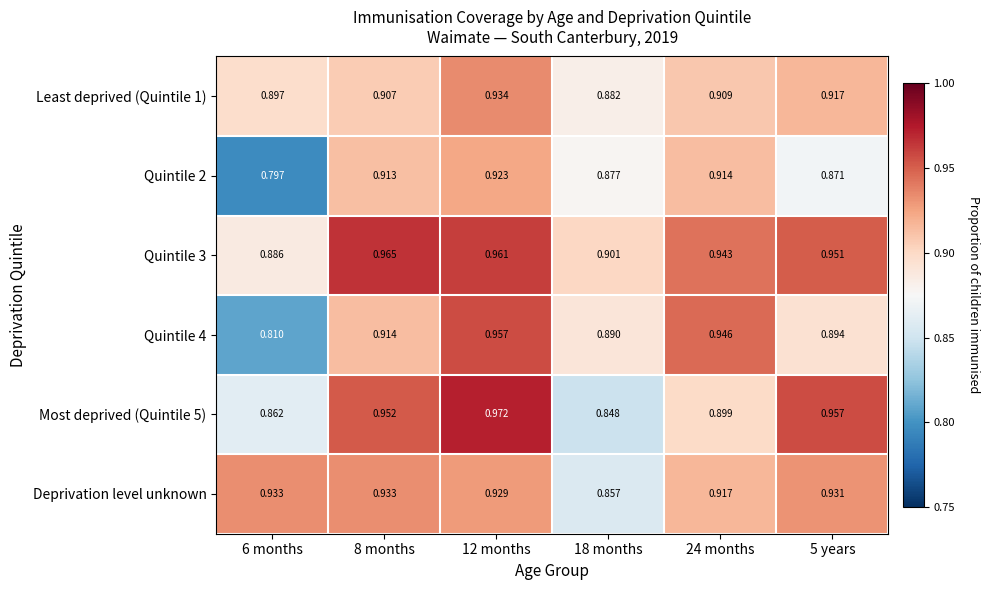

Is the value of Quintile 3 at 18 months greater than the value of Least deprived (Quintile 1) at 5 years?

No